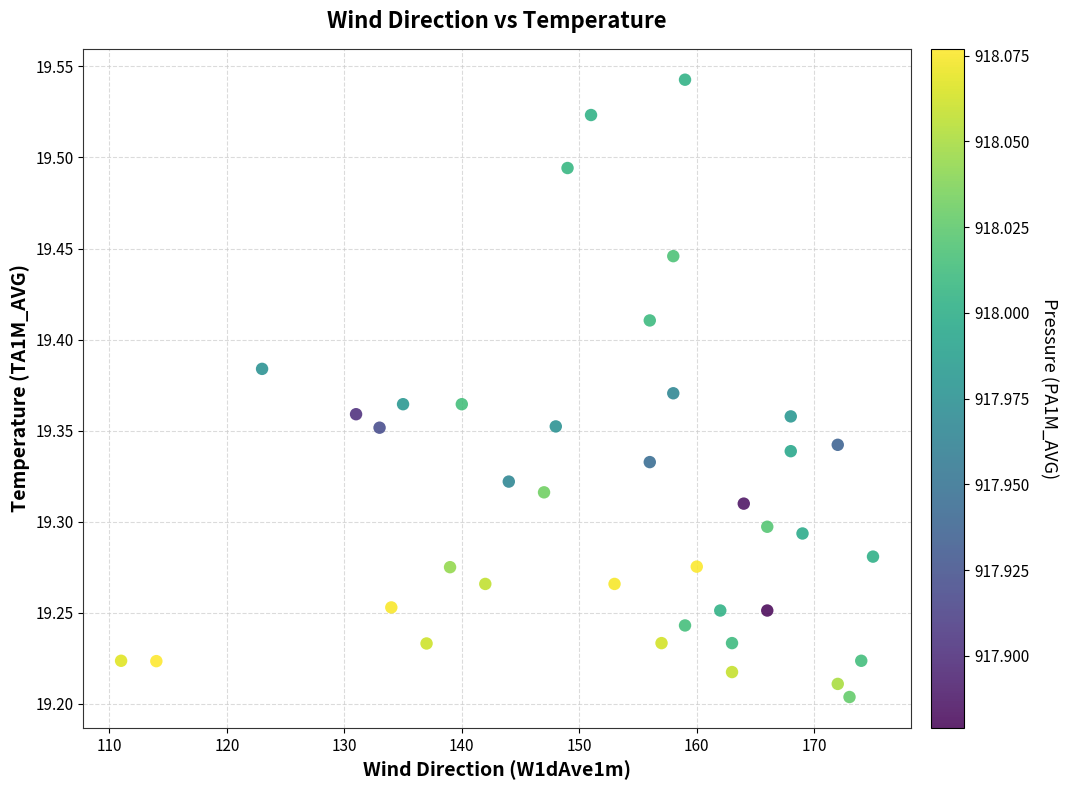

What is the range of X values (max minus min)?

64.0